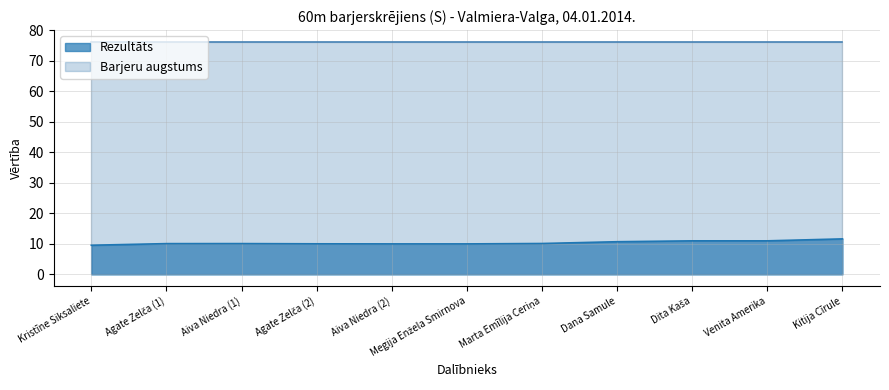

What is the maximum value shown in the chart?

76.2